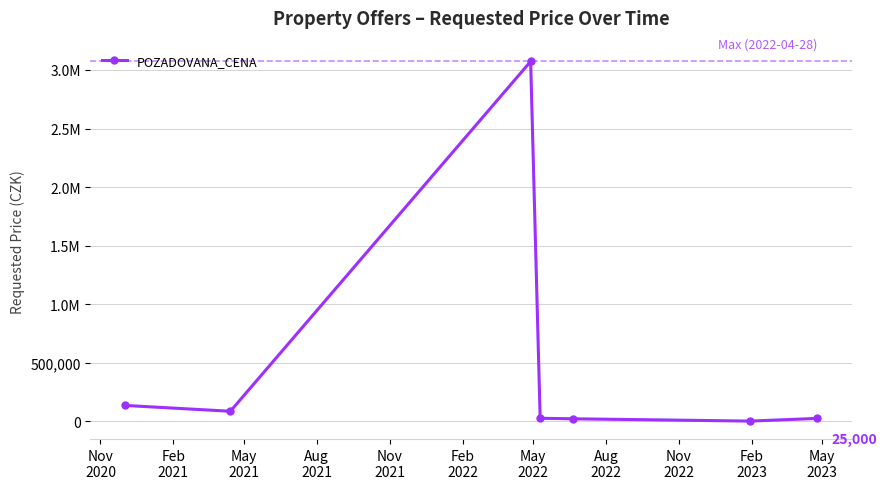

What is the sum of all values?

3369392